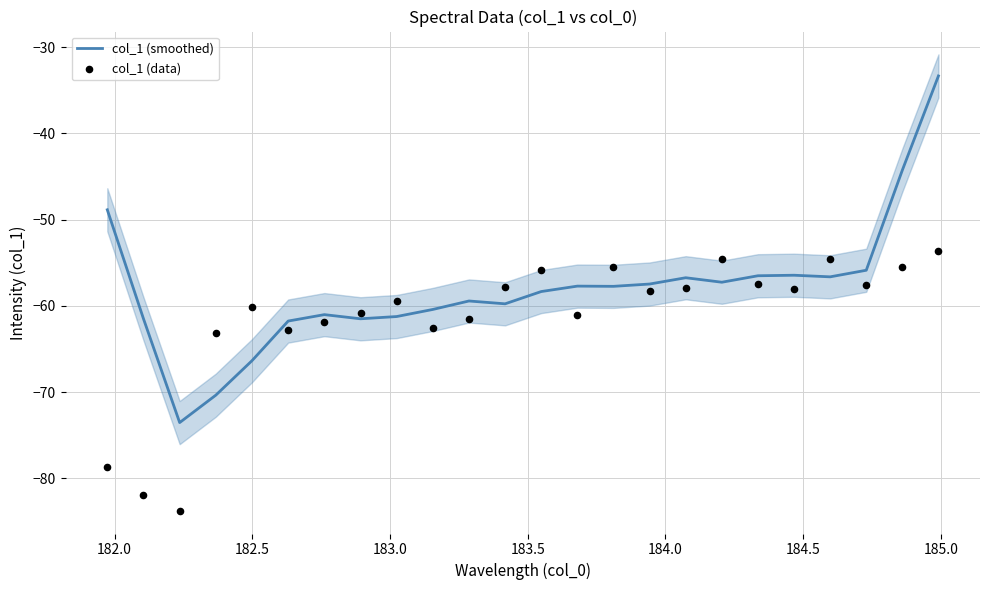

Which series has the largest total across all categories?

col_1 (smoothed)